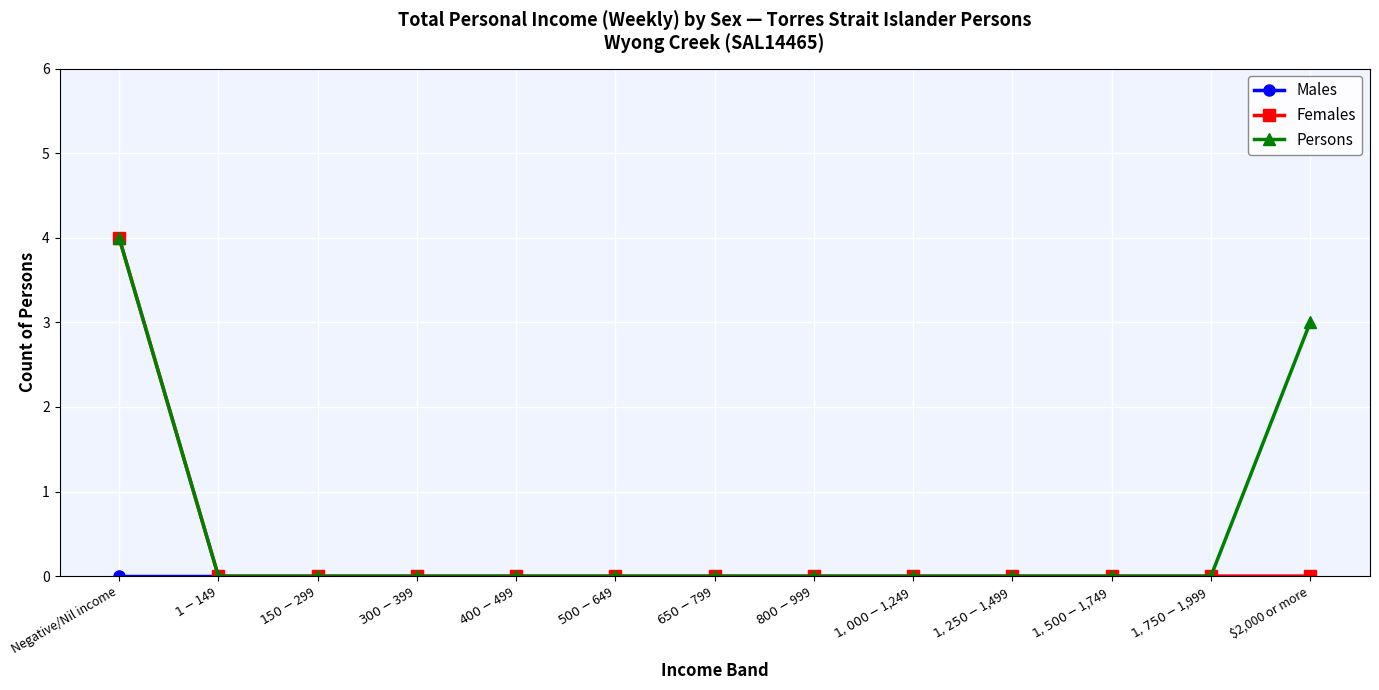

At which category is the sum across all series the highest?

Negative/Nil income